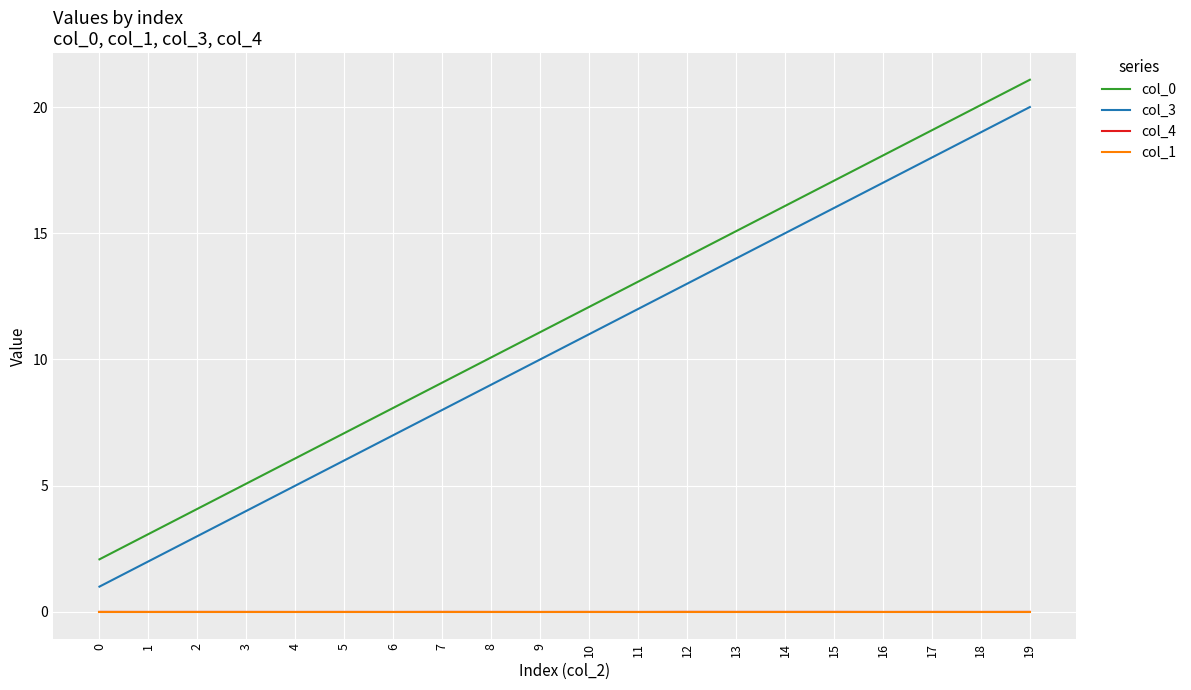

True or false: col_4 and col_3 intersect in this chart.

False